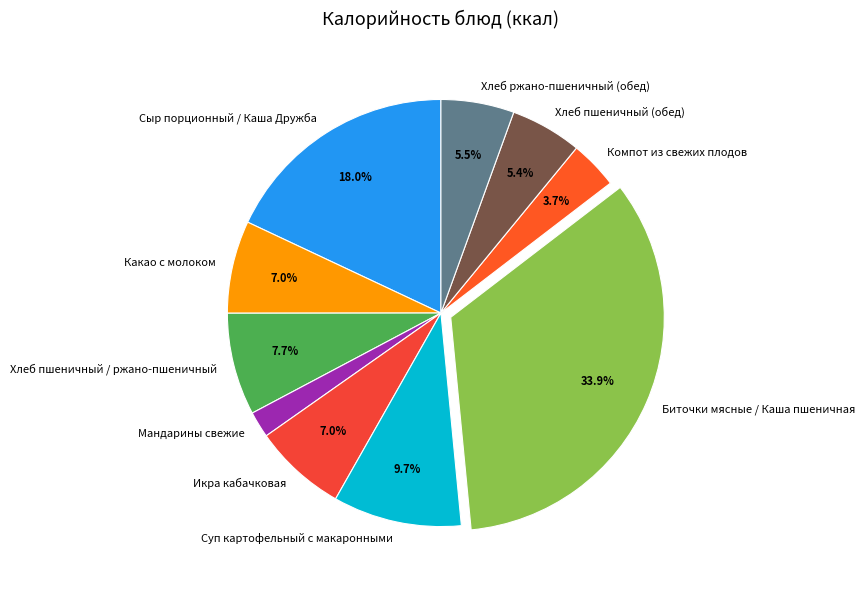

To the nearest percent, what percentage of the pie is Какао с молоком?

7%